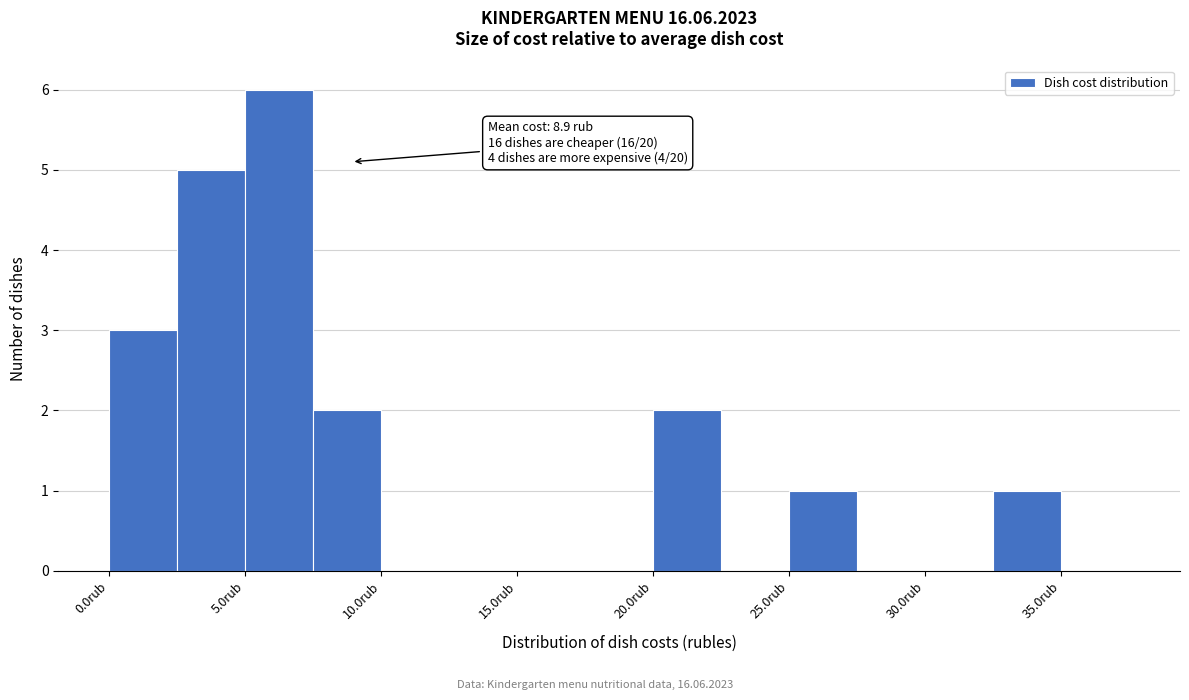

Over which range of the x-axis is the bar tallest?

5.0 to 7.5